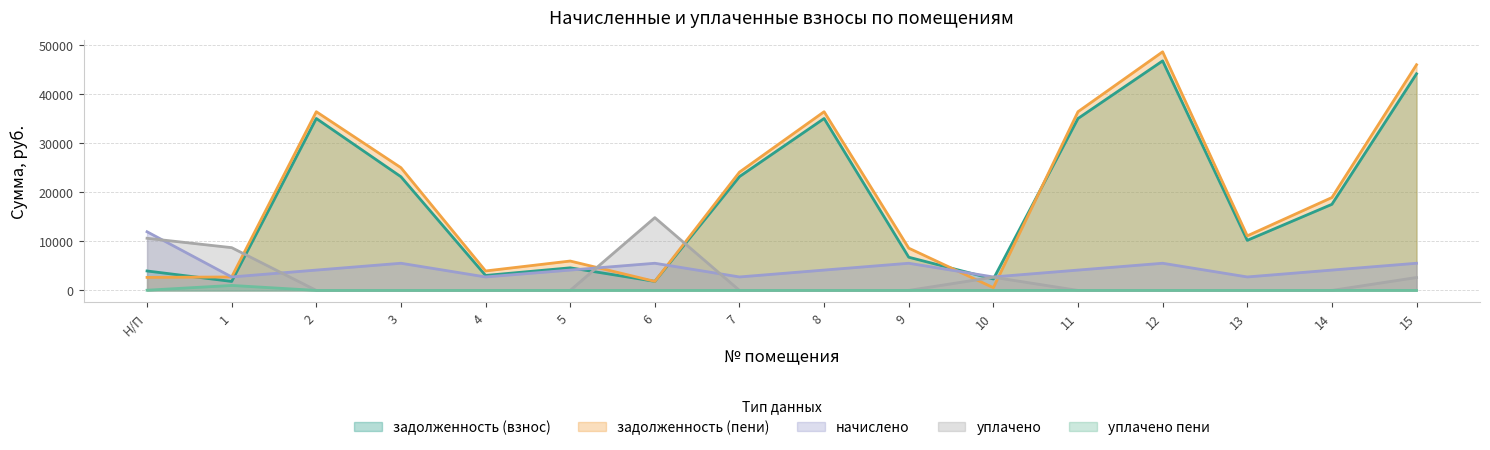

Which series changed the most between 2 and 3?

задолженность (взнос)